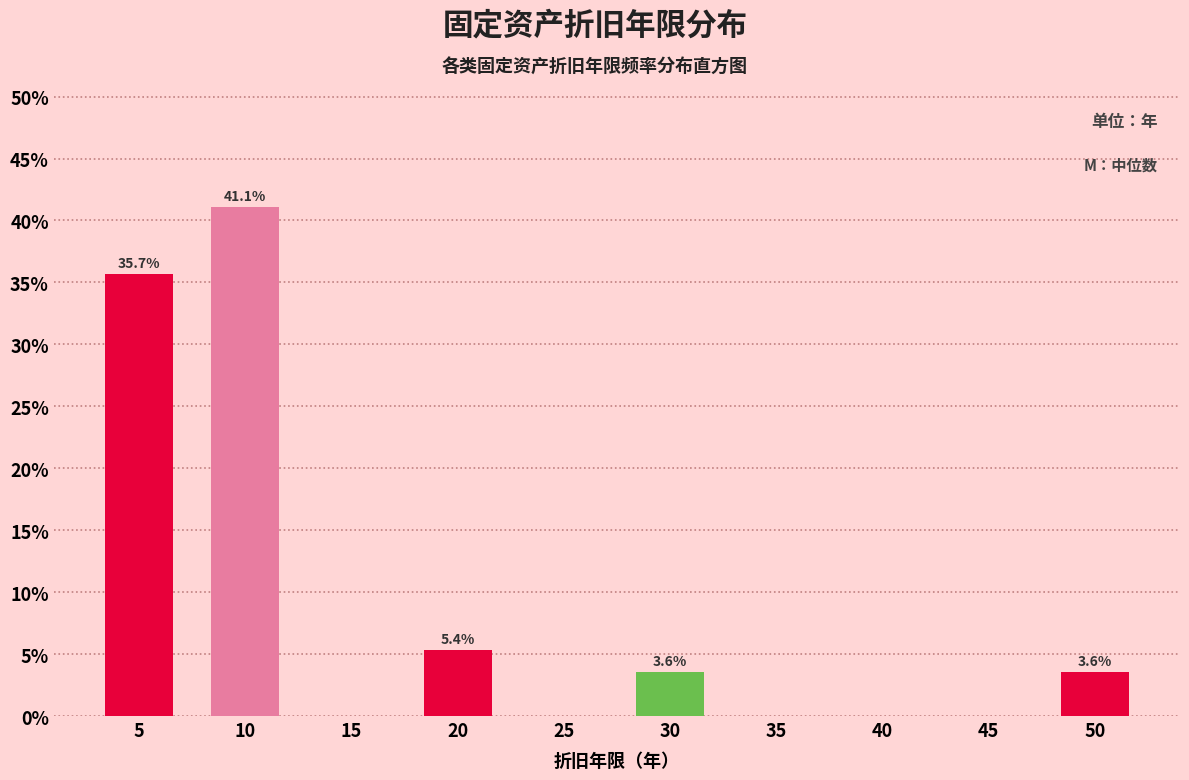

Reading right to left, extract all data points from this chart.

50=3.6	45=0.0	40=0.0	35=0.0	30=3.6	25=0.0	20=5.4	15=0.0	10=41.1	5=35.7